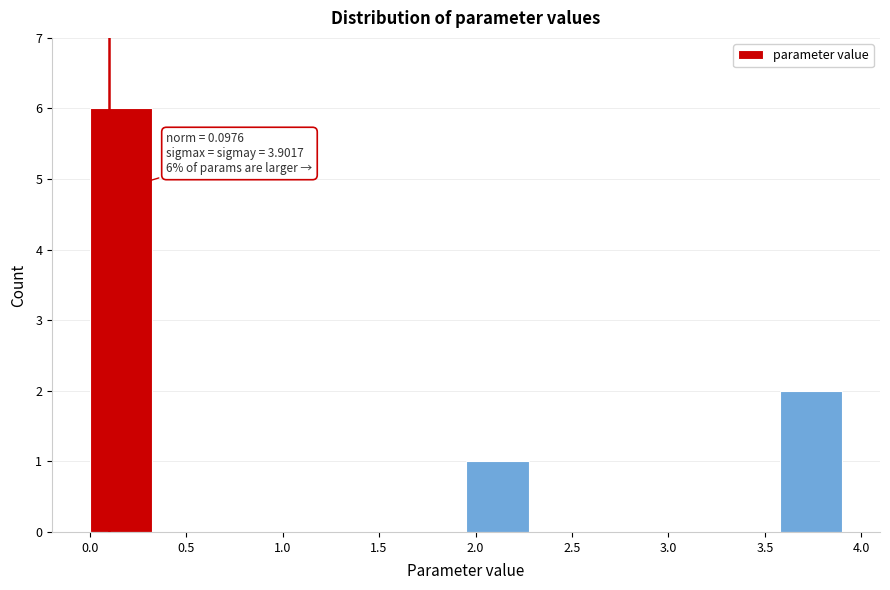

Over which range of the x-axis is the bar tallest?

0.00 to 0.30